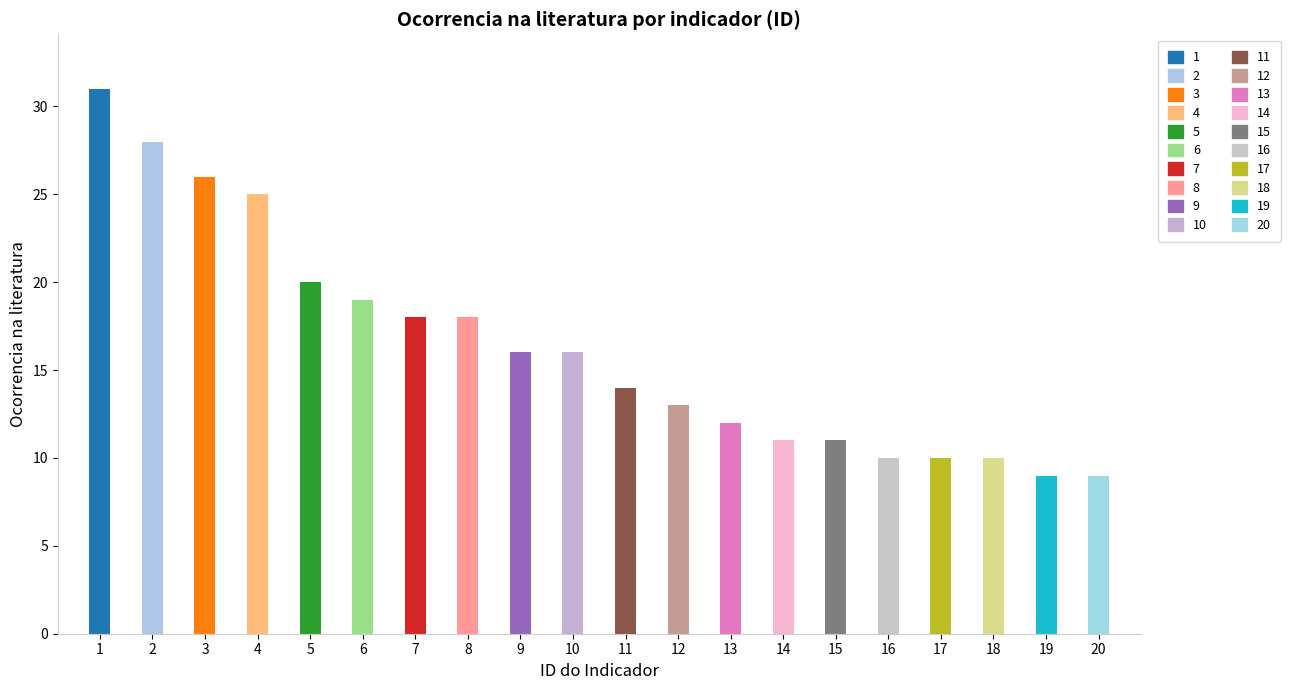

What is the difference between the values at 1 and 17?

21